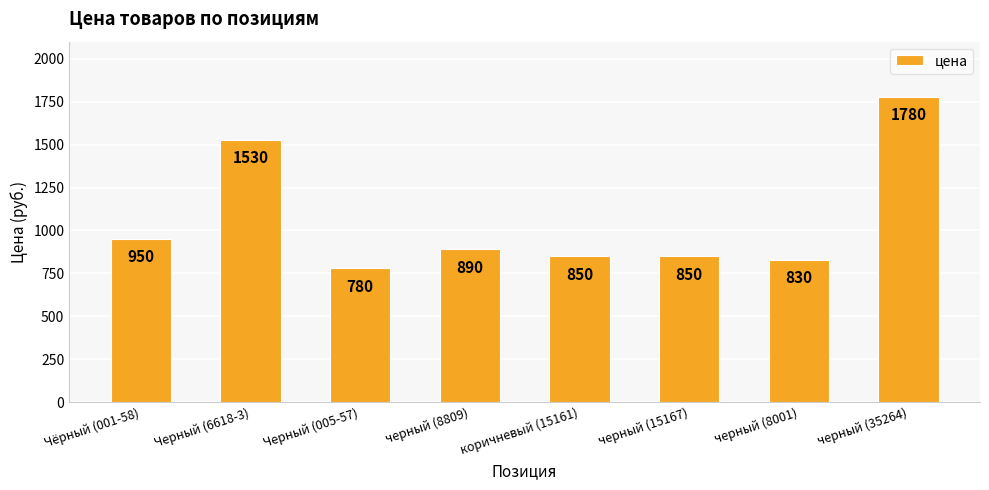

Which category has the lowest value across all series?

Черный (005-57)